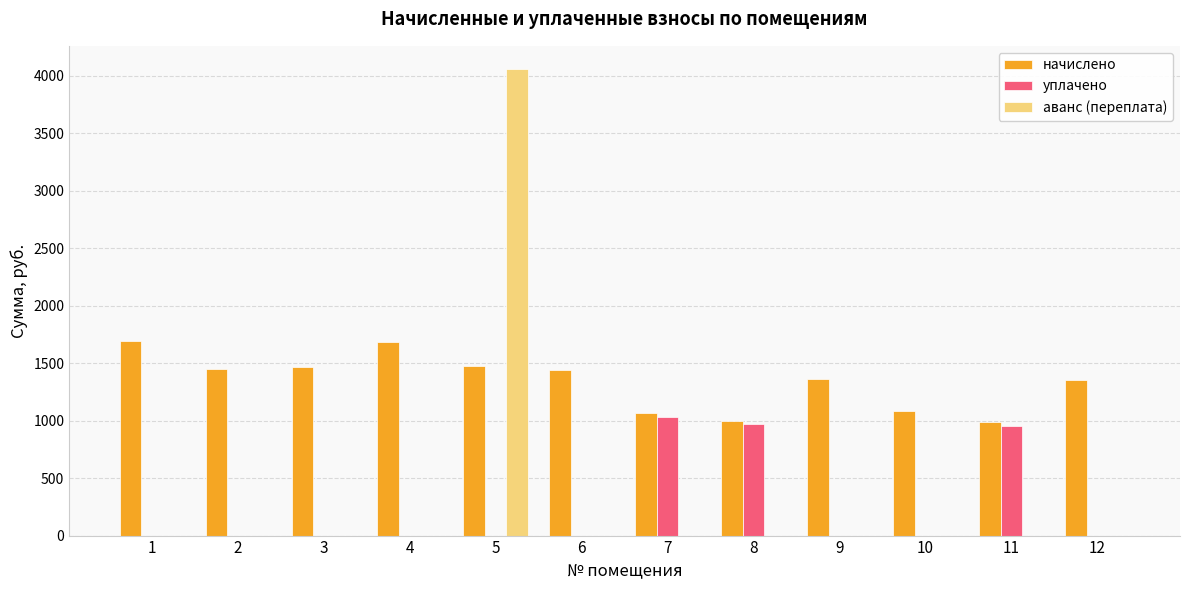

Between 1 and 5, which series saw the biggest shift?

аванс (переплата)